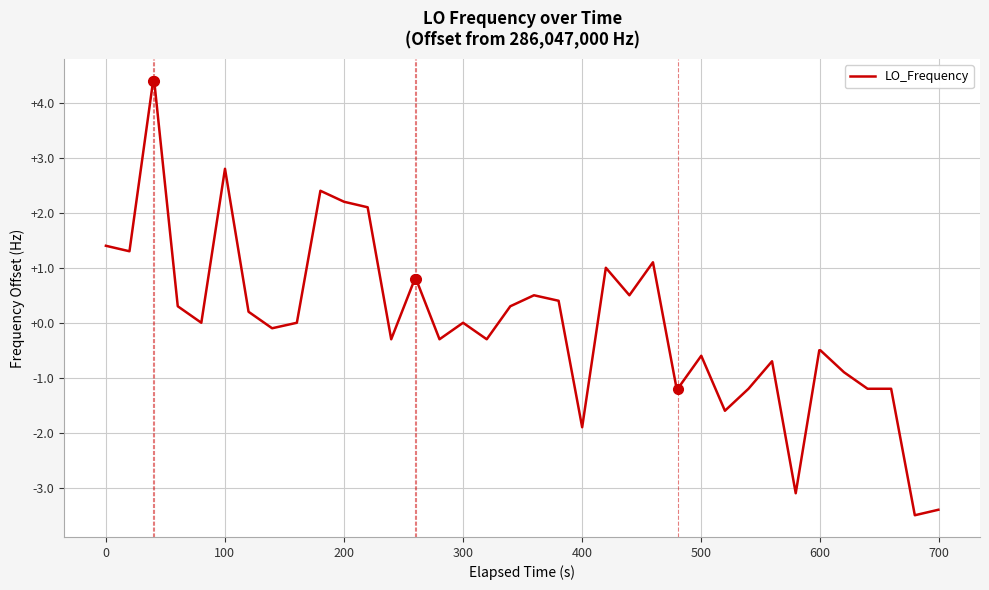

True or false: the data has more than 0 interior local peaks.

True